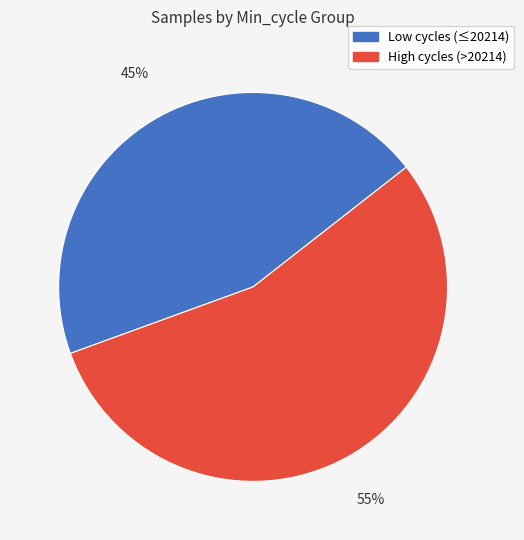

How many slices are in this pie chart?

2